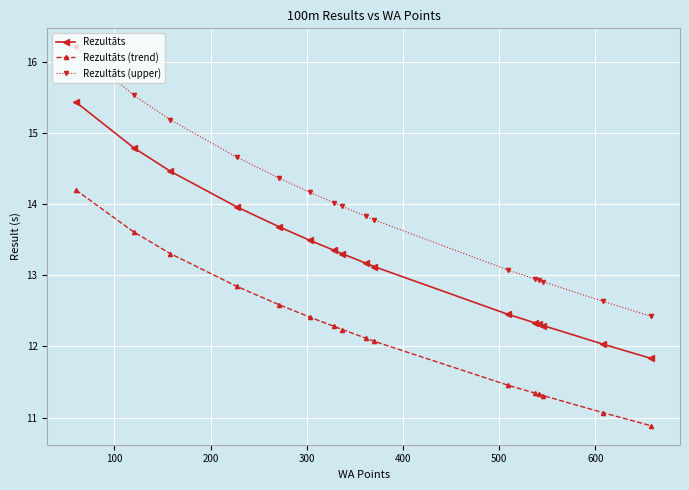

What is the sum of all Rezultāts (upper) values?

222.6